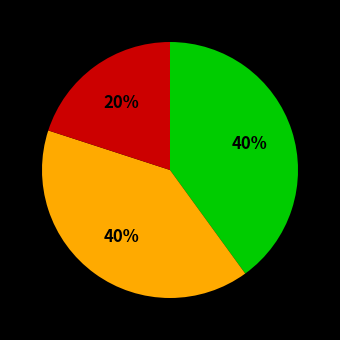

To the nearest percent, what is the average slice percentage?

33%